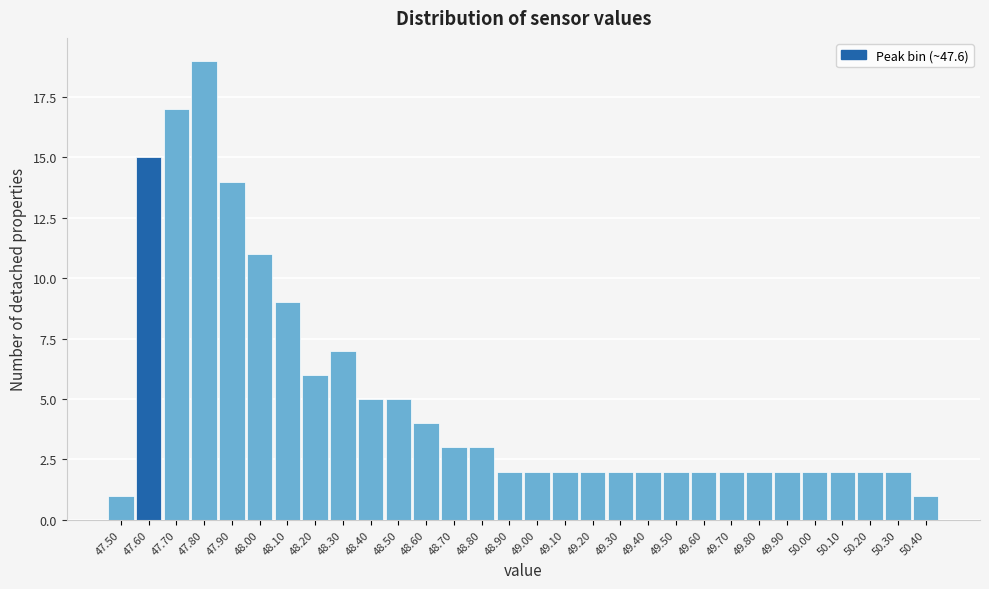

How tall is the bar that spans 47.45 to 47.55 on the x-axis? The values are not printed on the chart, so give them approximately, as read against the axis.

1